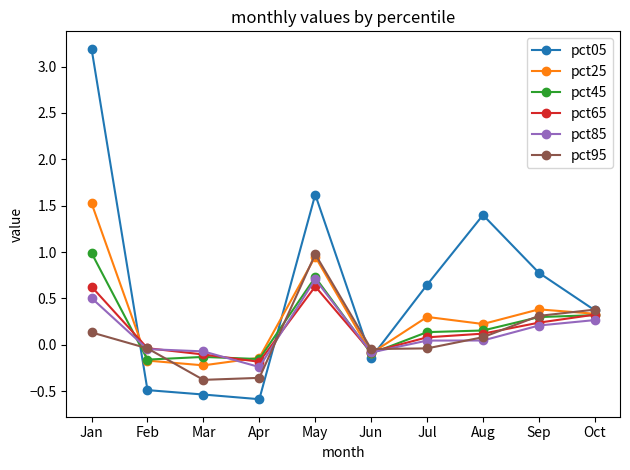

True or false: pct25 has more than 0 points higher than both neighbors.

True